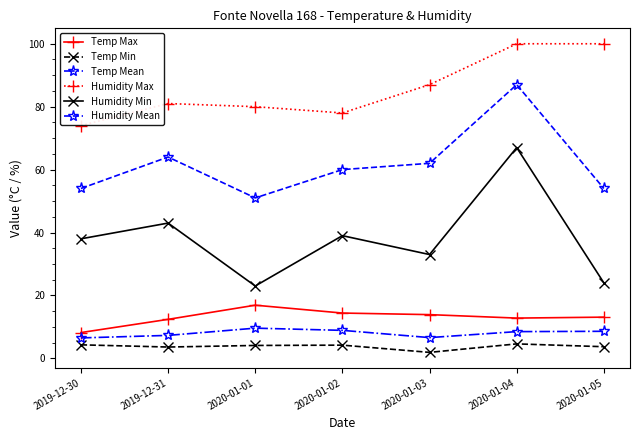

What is the label of the 2nd point from the right?

2020-01-04